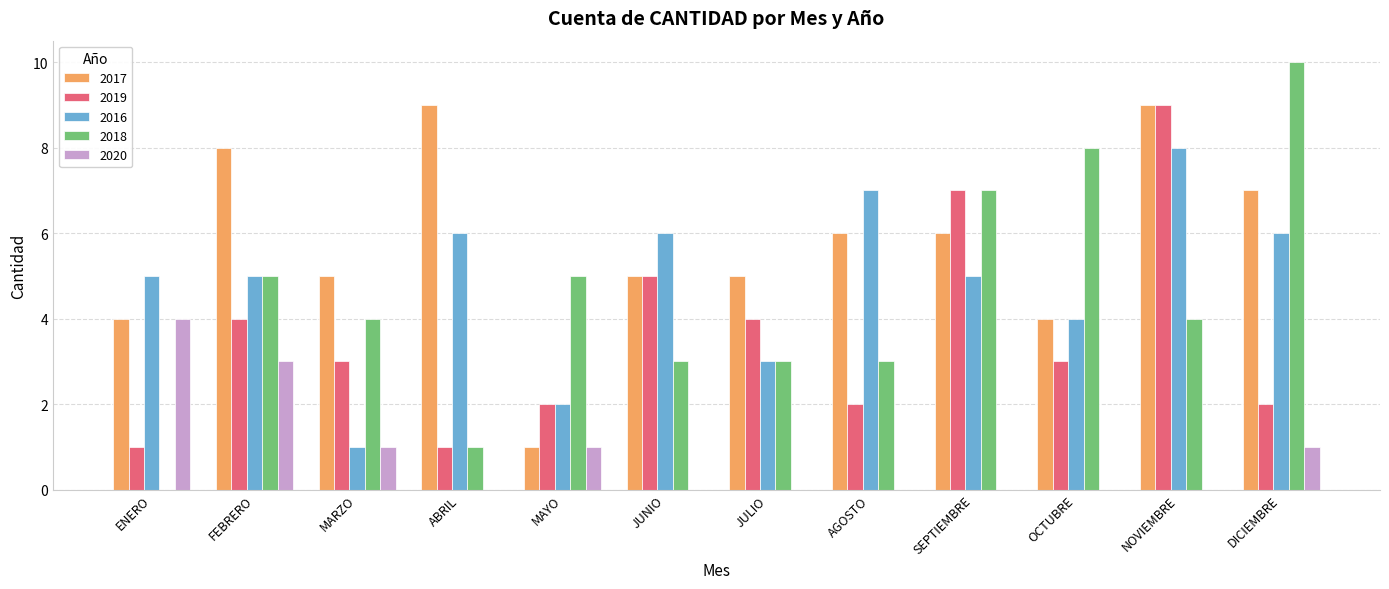

Which series has the largest total across all categories?

2017